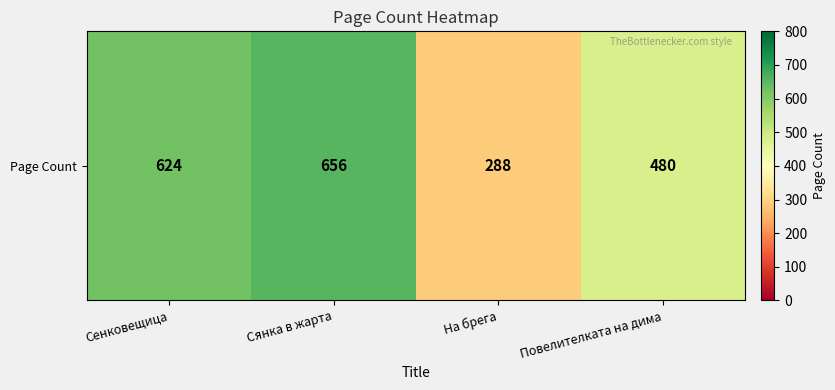

How many series are shown in this chart?

1